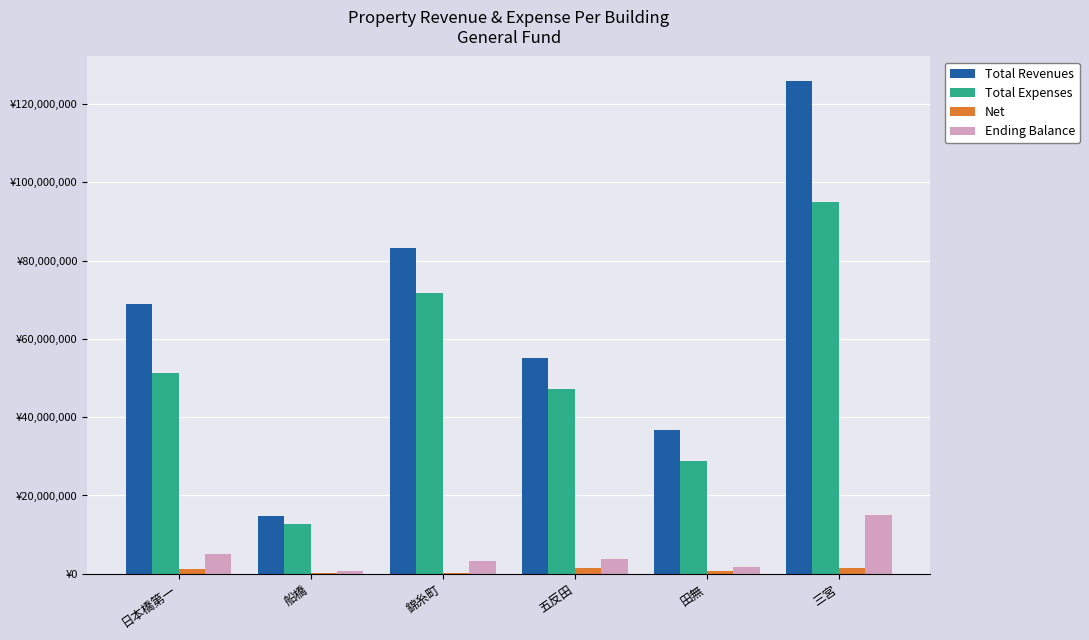

What is the difference between the second highest and second lowest values in the Total Expenses series?

42721773